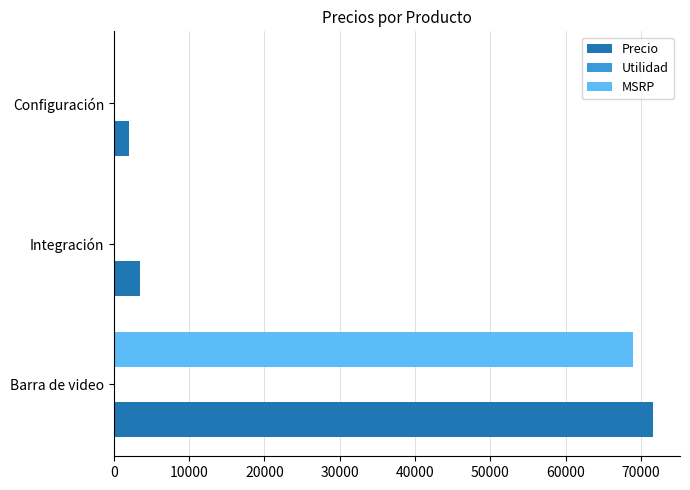

What is the highest value of the MSRP series?

69000.0